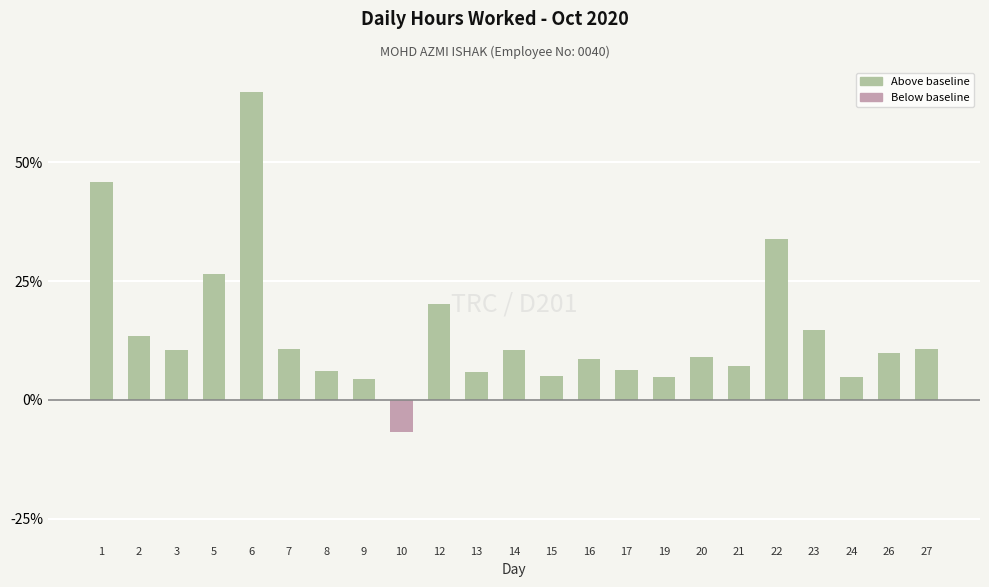

True or false: the data shows 6.0 at 8.

True